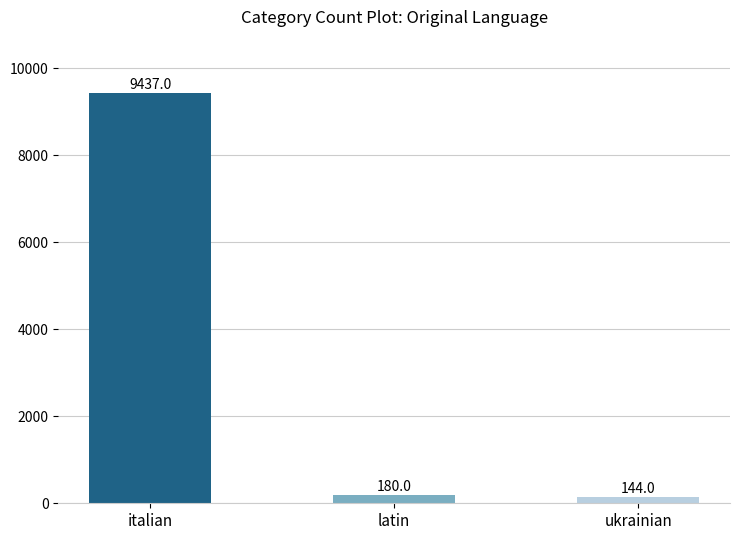

How many bars are there in total?

3